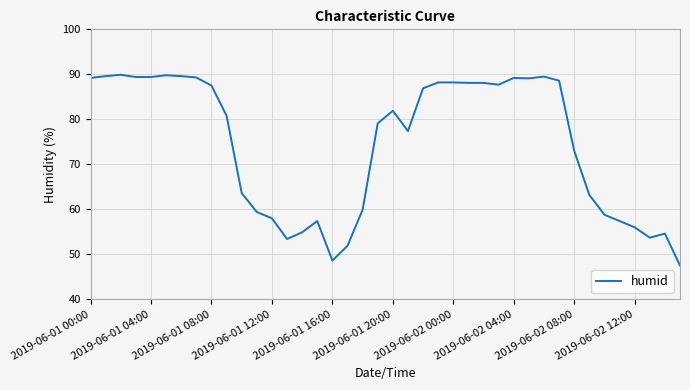

What is the maximum value shown in the chart?

89.9